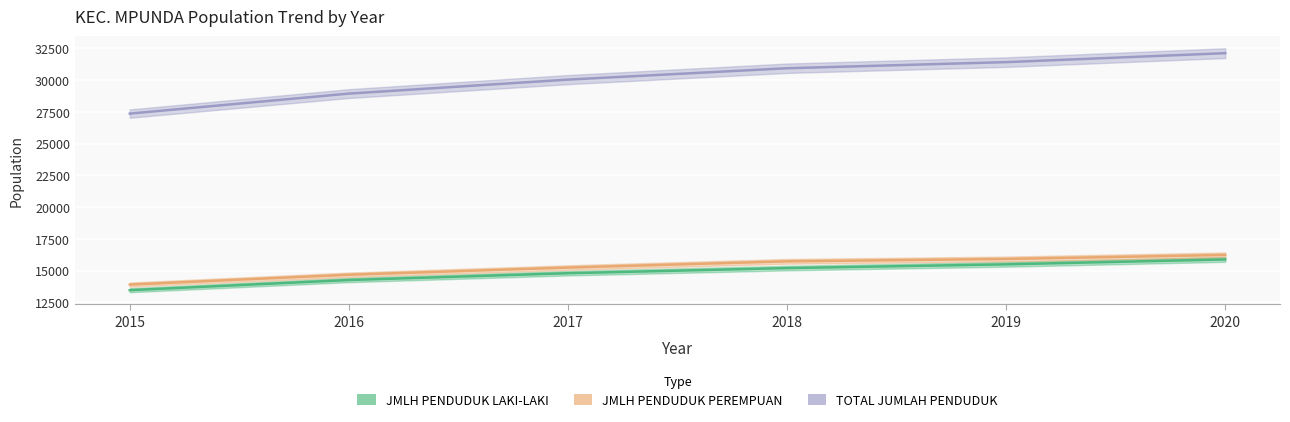

What is the spread (max minus min) of values at 2020?

16235